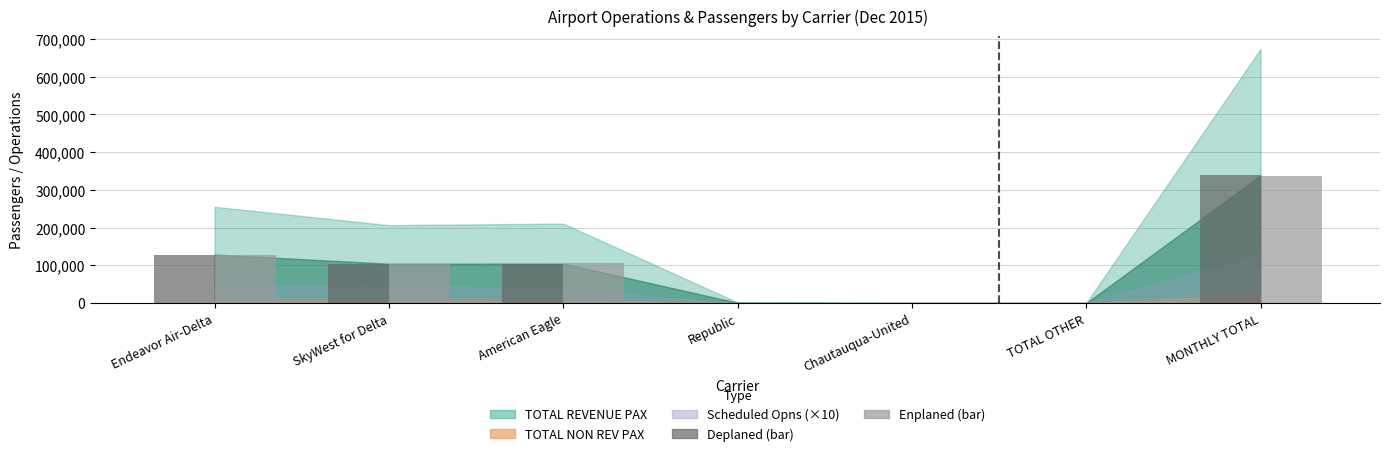

True or false: Deplaned (bar) has a value of 104627 at American Eagle.

True